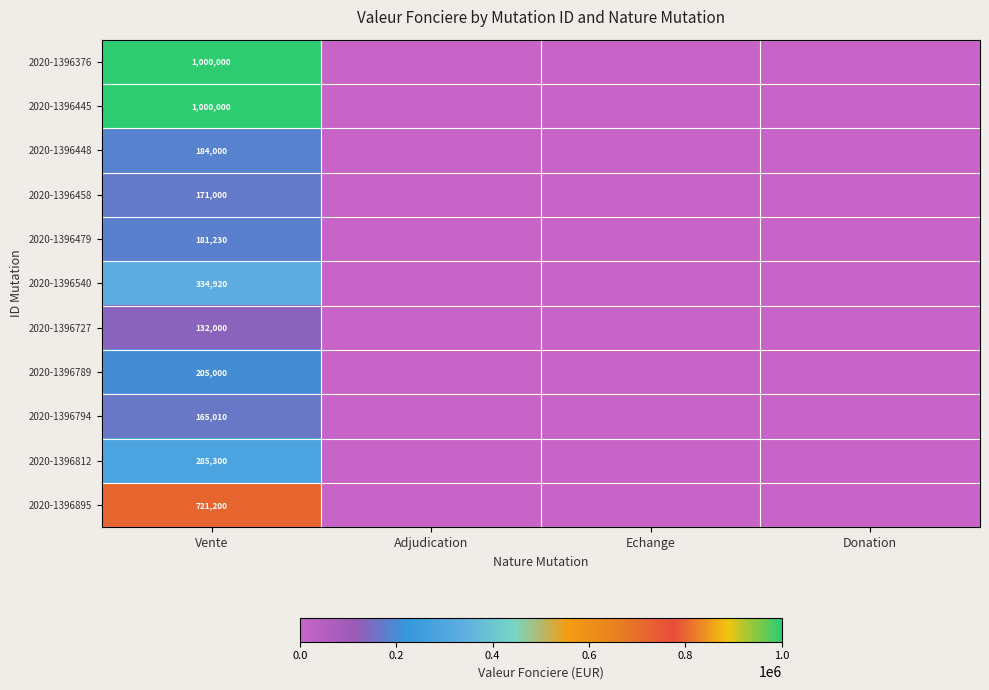

How many series are shown in this chart?

11